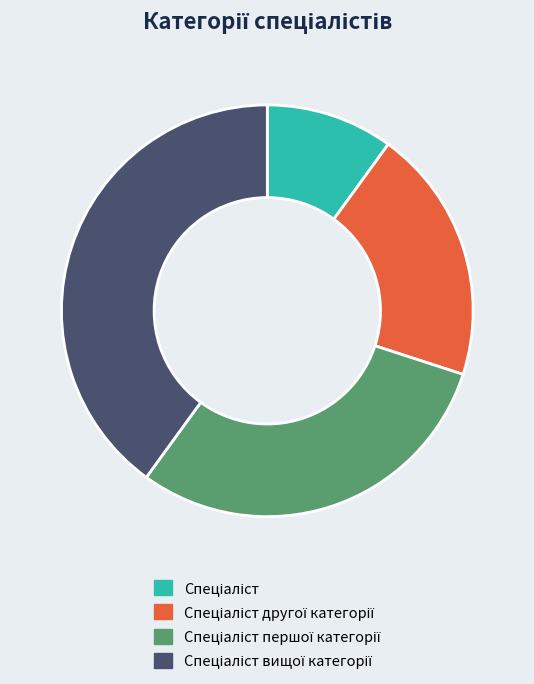

Is there a majority slice in this chart?

No